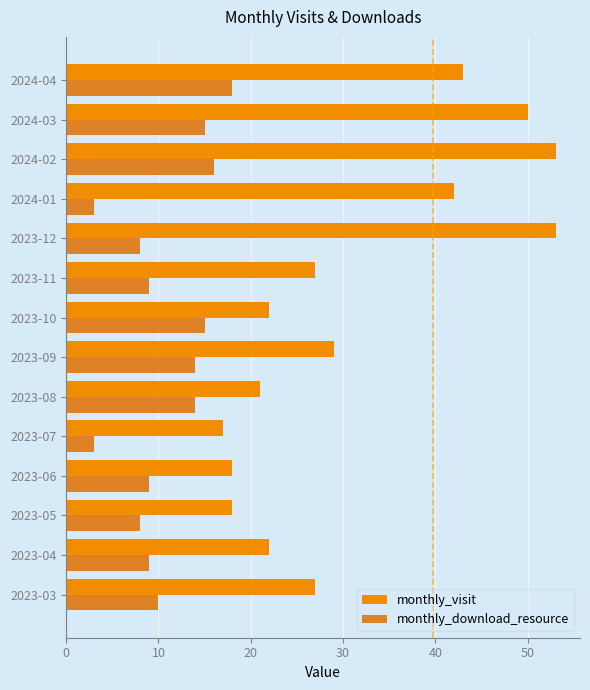

What is the value of the monthly_visit bar at the 12th from the left?

53